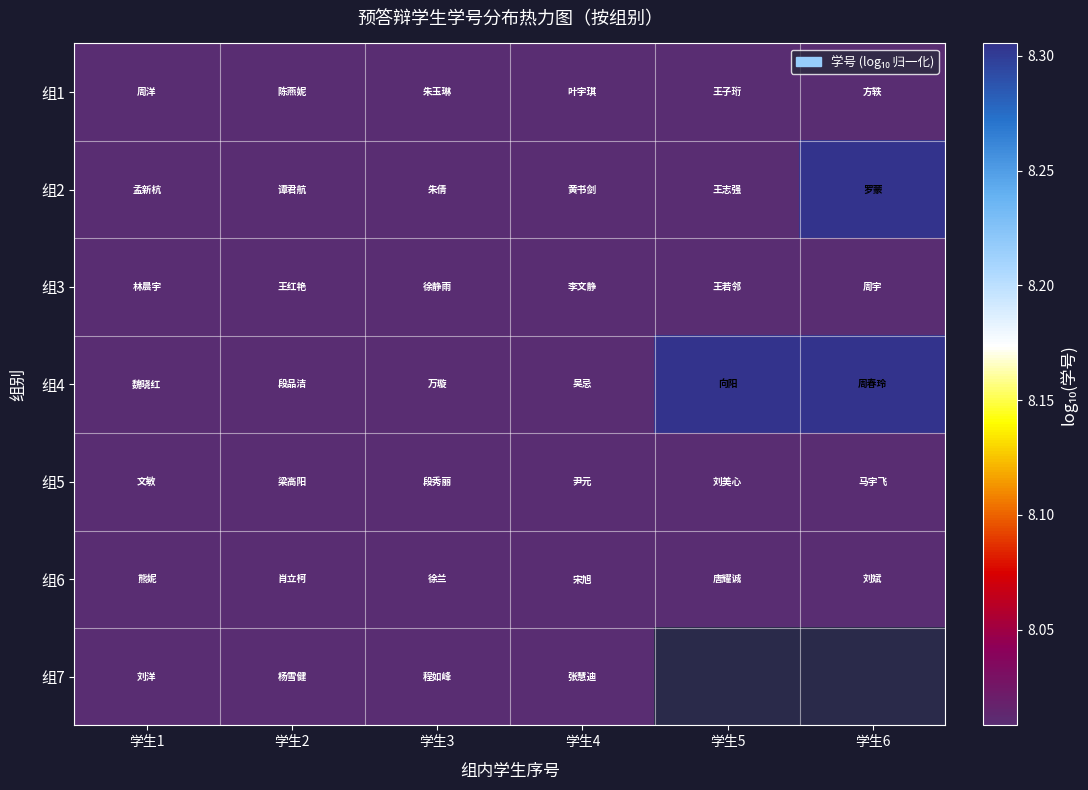

Which series has the largest range (max minus min)?

组4